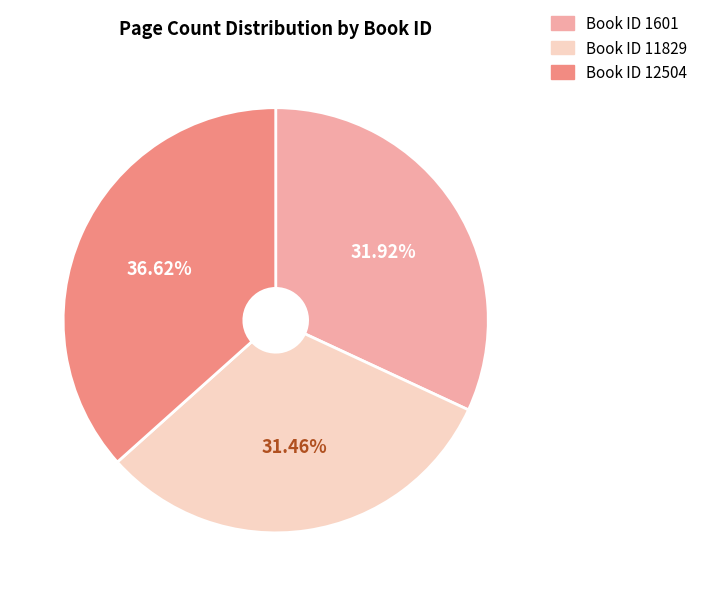

Is there a majority slice in this chart?

No